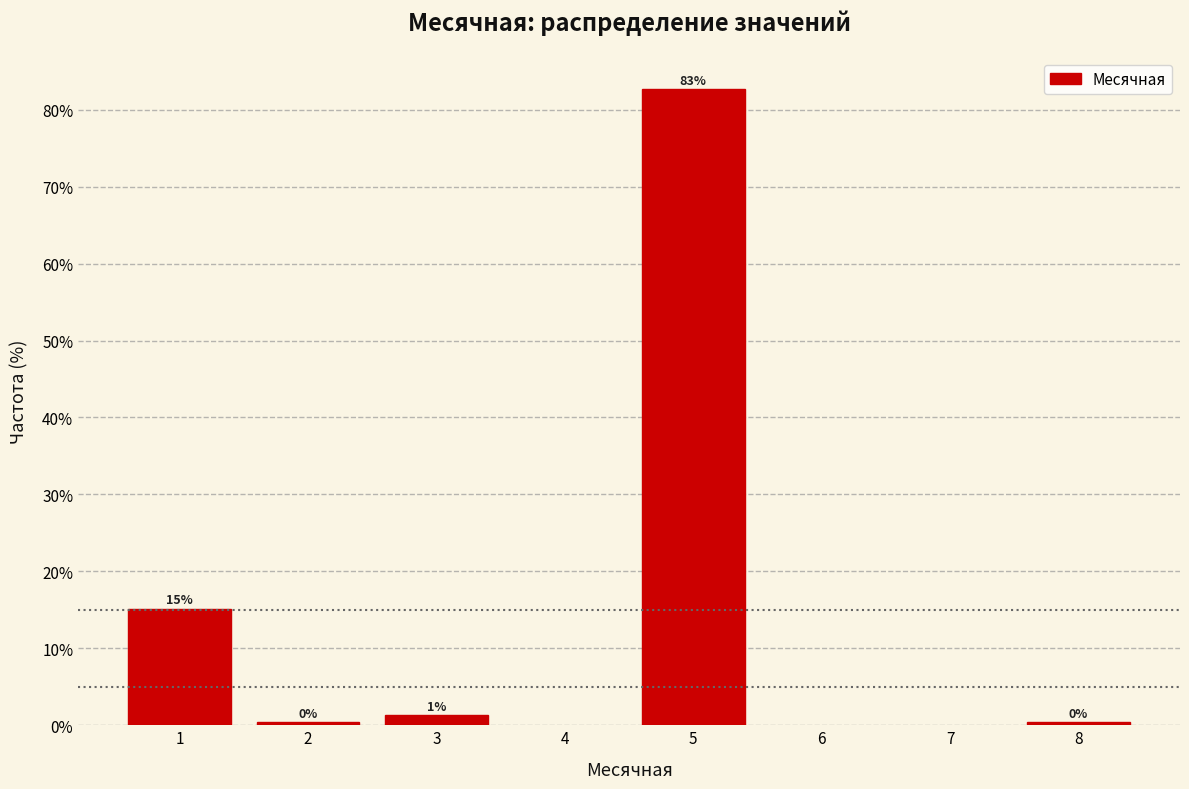

Are the bars horizontal?

No